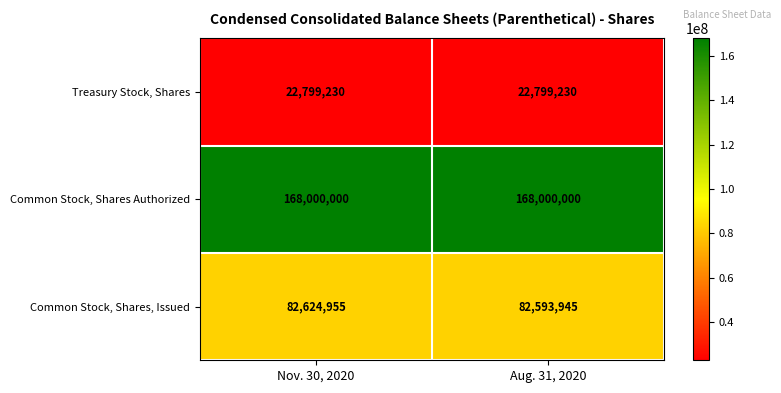

What is the total value across all series at Nov. 30, 2020?

273424185